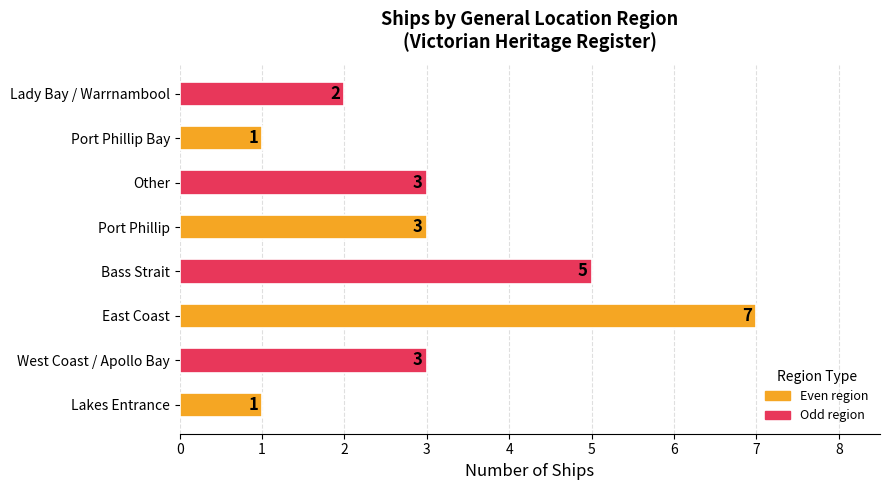

Count the number of data series in this chart.

1